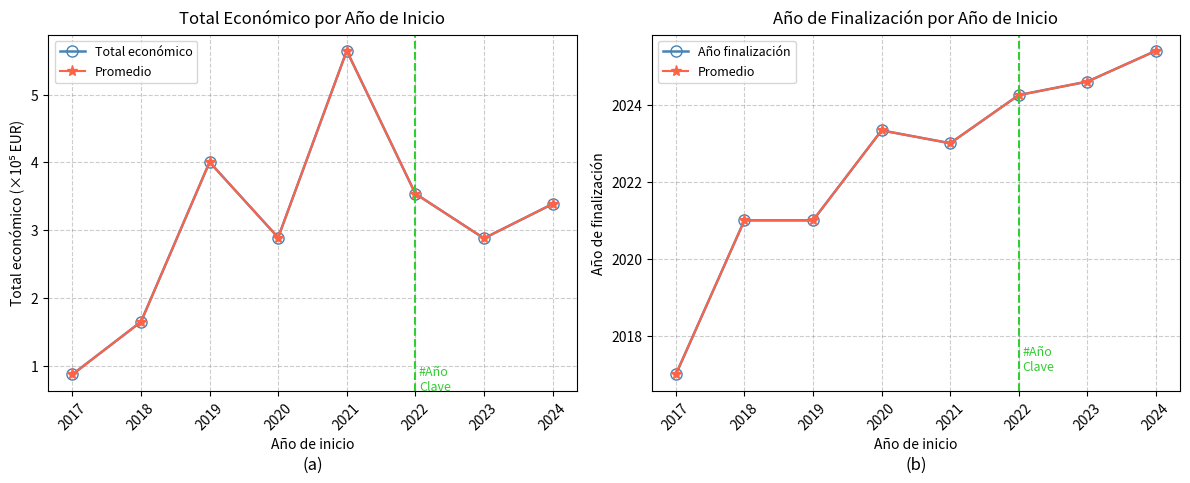

True or false: Año finalización has more than 1 interior local peaks.

False